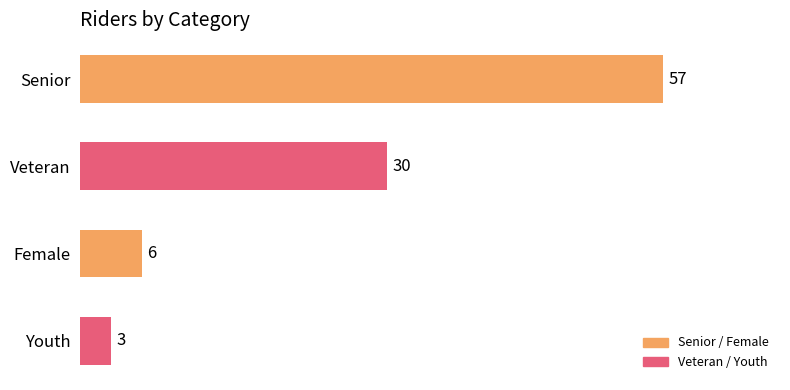

Rank the categories by value from highest to lowest.

Senior, Veteran, Female, Youth